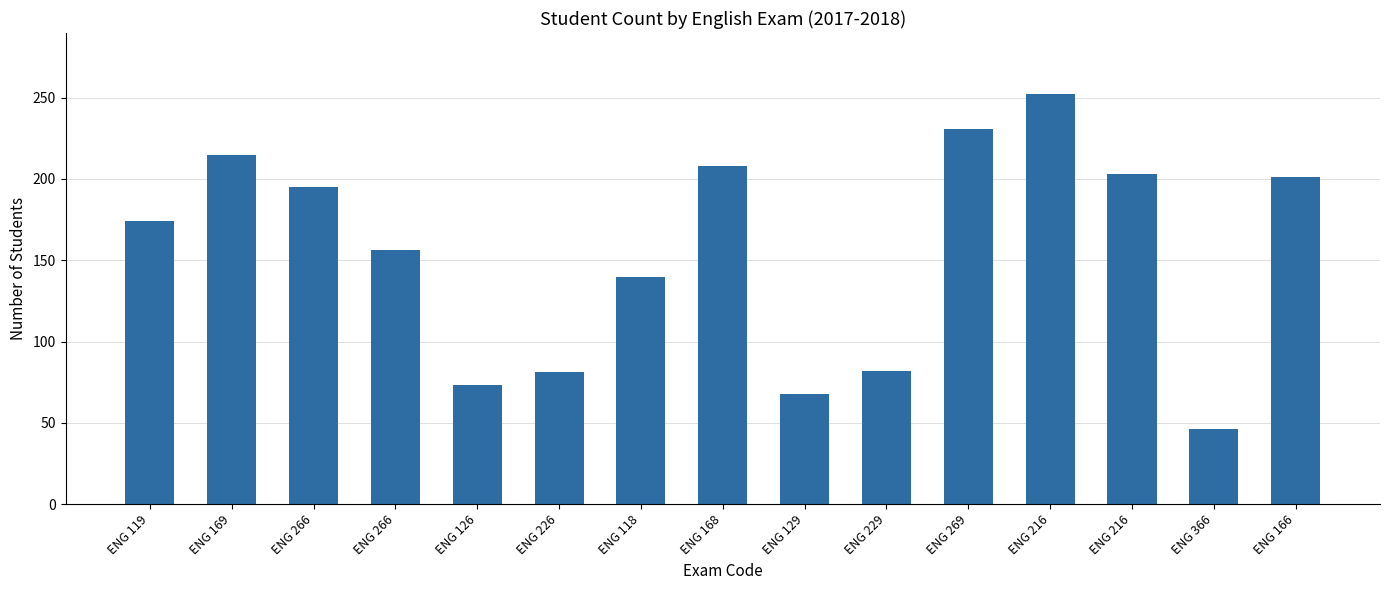

What value does the data have at ENG 216?

252